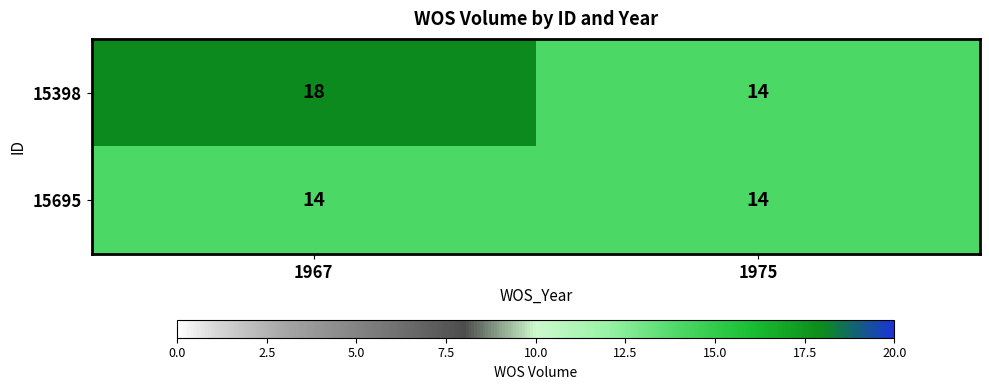

The value of 15398 at 1967 is 24. True or false?

False